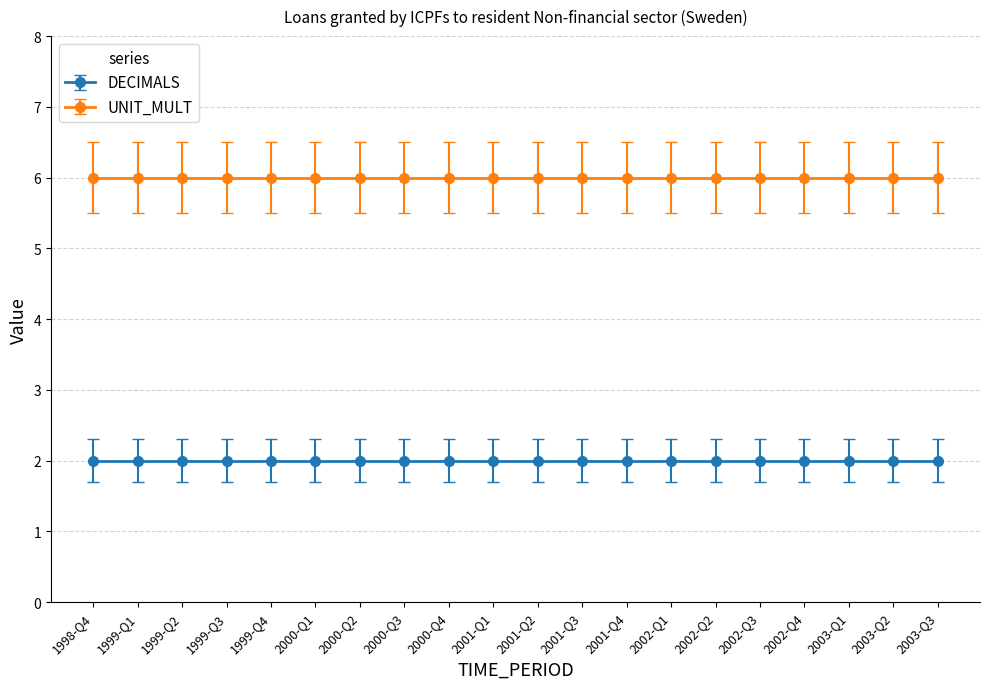

Is the value of UNIT_MULT at 2001-Q3 greater than the value of DECIMALS at 1999-Q3?

Yes